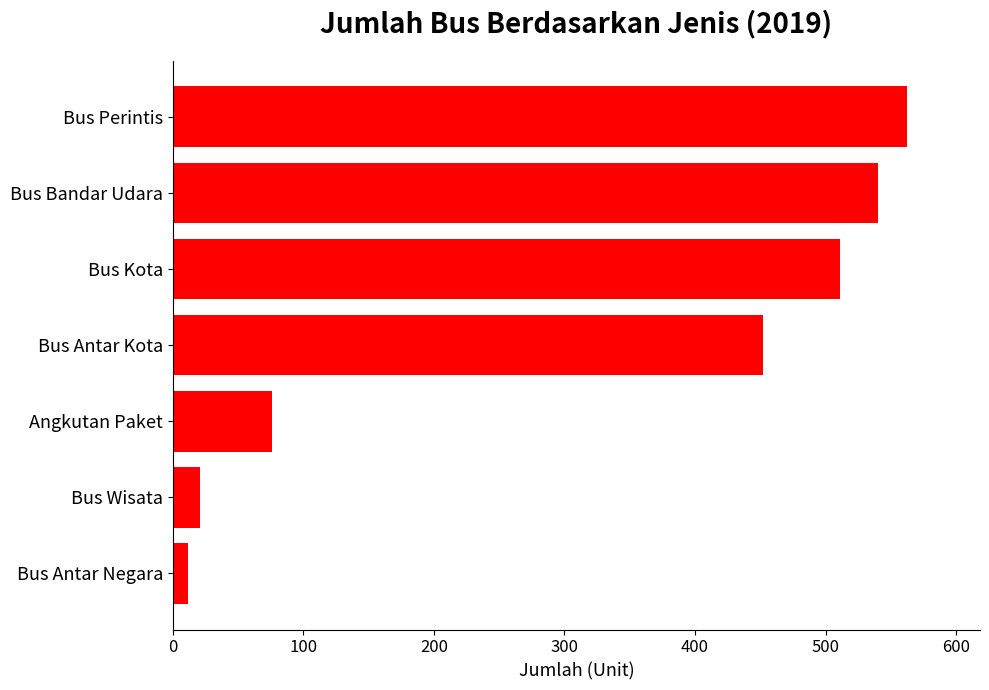

What is the greatest value displayed?

562